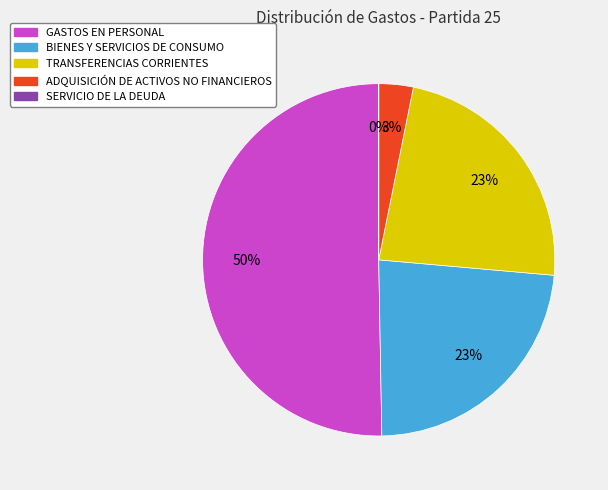

To the nearest percent, what portion does ADQUISICIÓN DE ACTIVOS NO FINANCIEROS represent?

3%